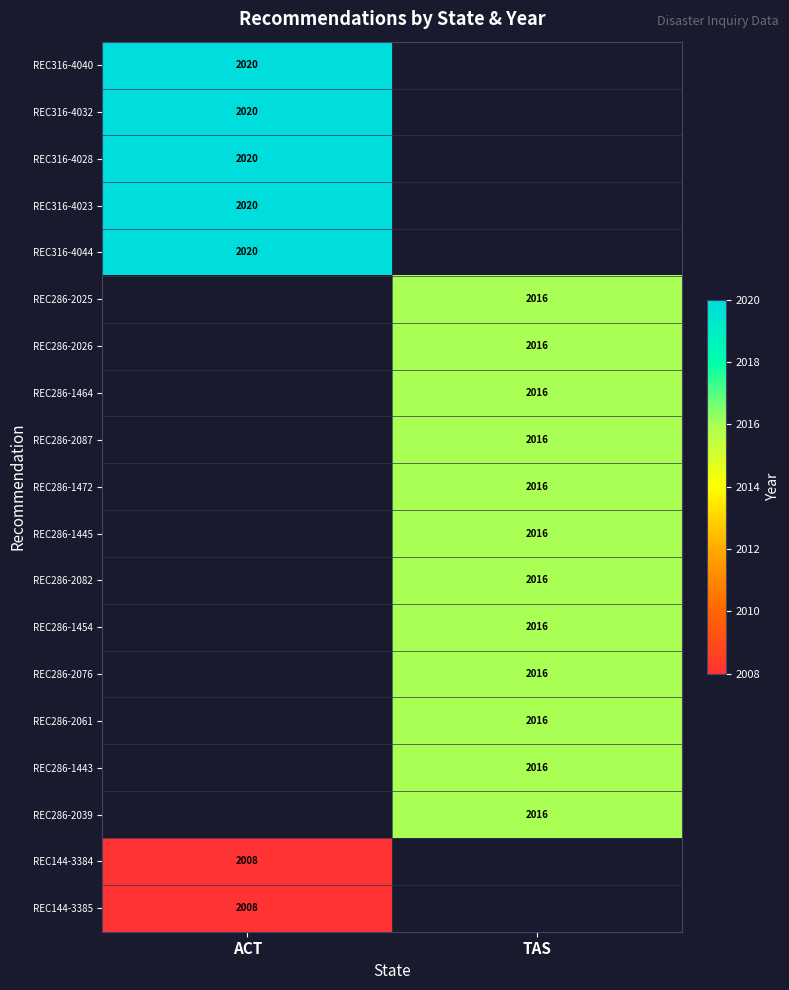

How many categories are shown in the chart?

2